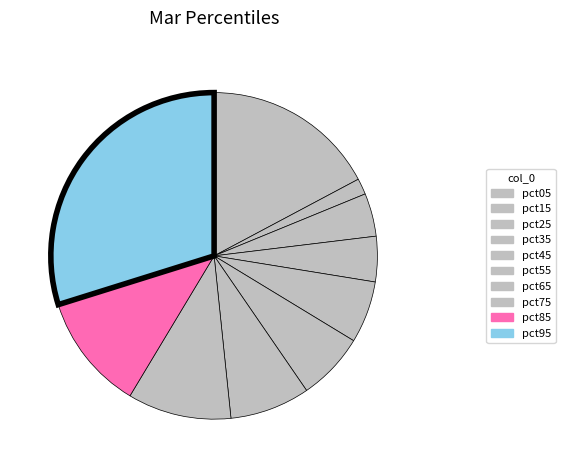

To the nearest percent, what percentage of the pie is pct05?

17%